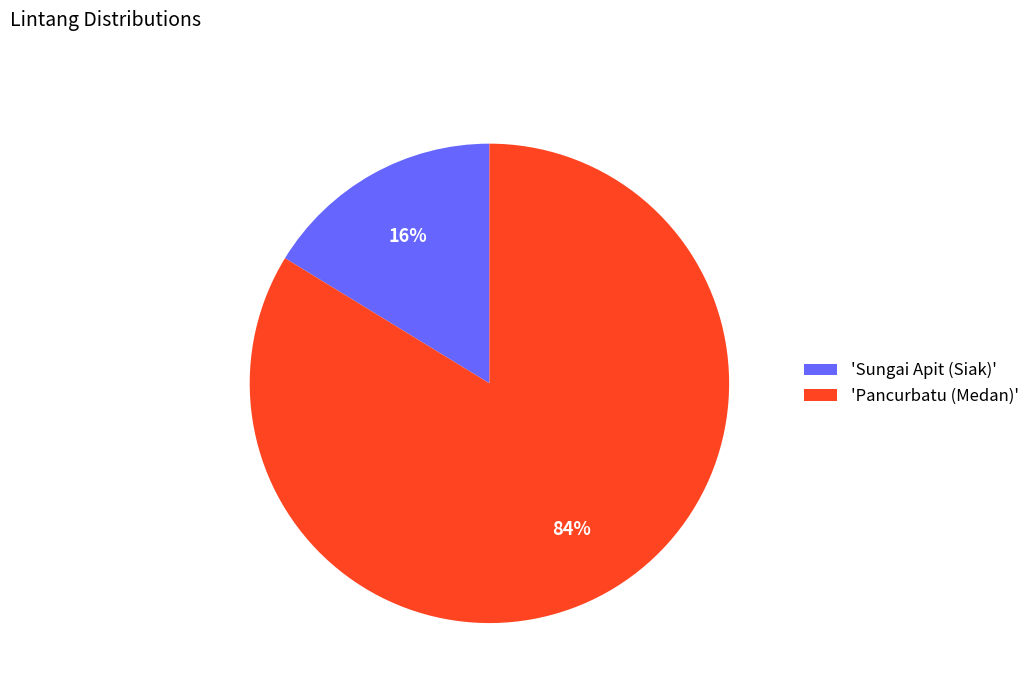

True or false: 'Sungai Apit (Siak)' accounts for 11% of the total.

False